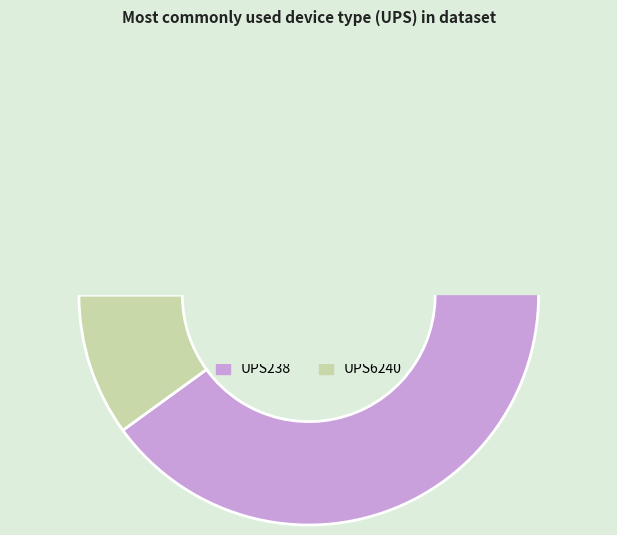

Which slice is the smallest?

UPS6240